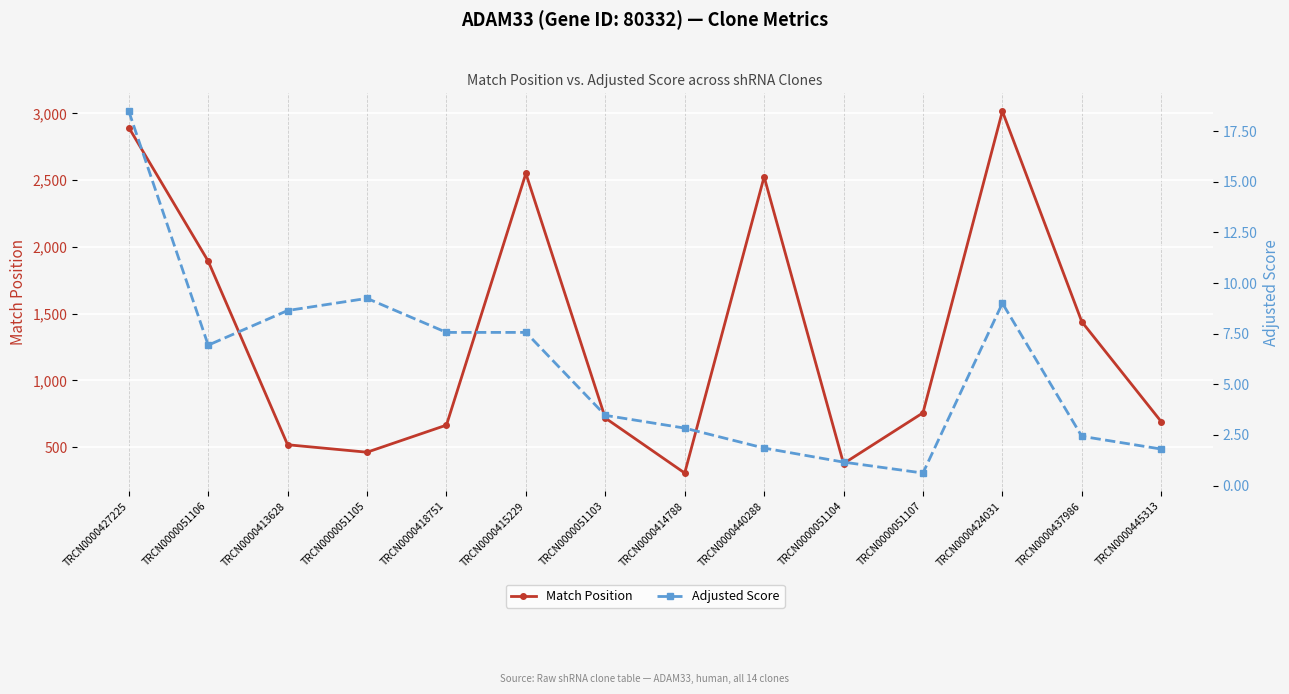

True or false: Match Position and Adjusted Score cross at least once.

False